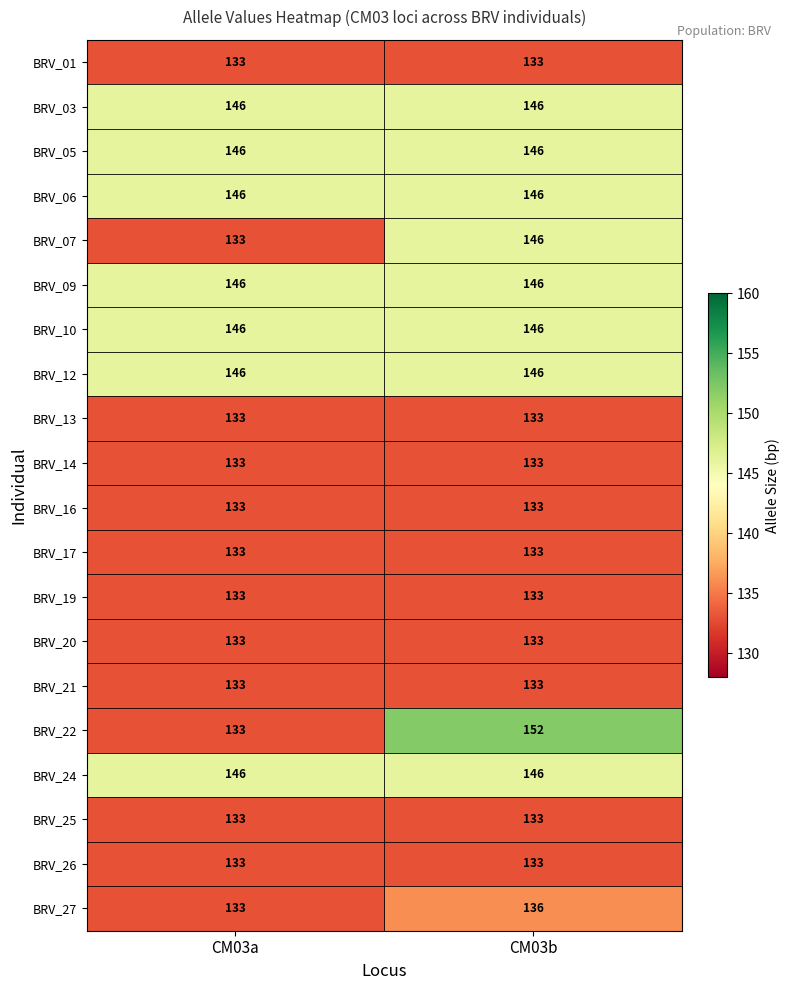

What is the difference between the highest and lowest values at CM03b?

19